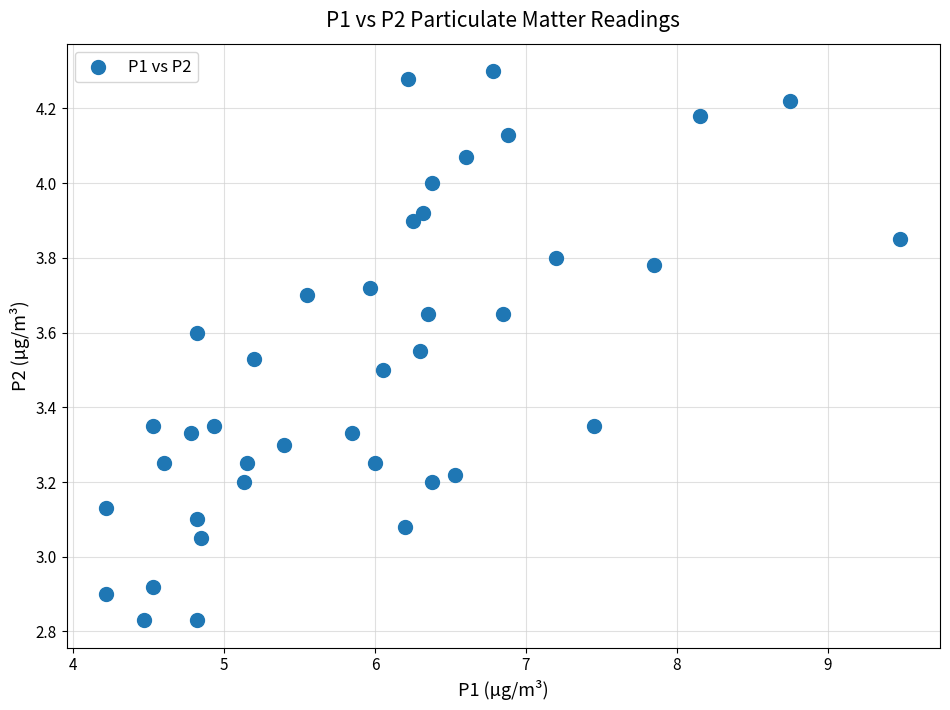

What is the range of X values (max minus min)?

5.3